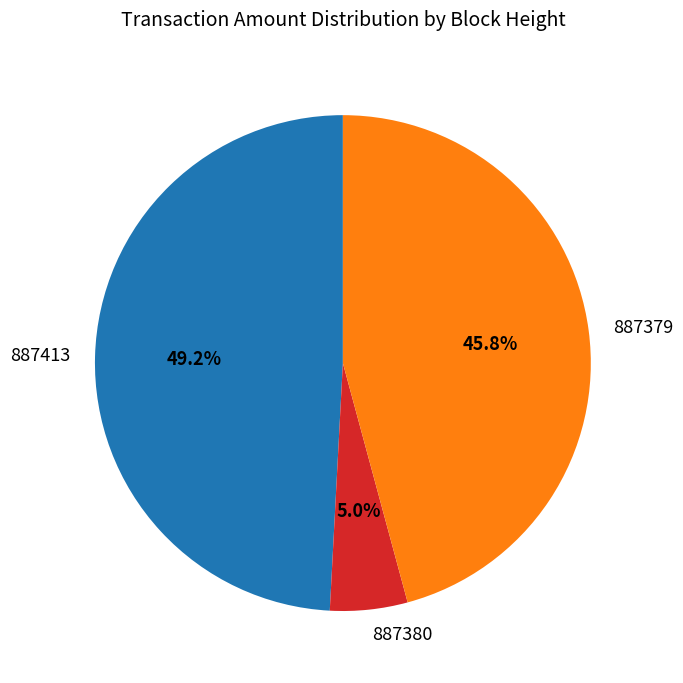

Rank the categories by value from lowest to highest.

887380, 887379, 887413